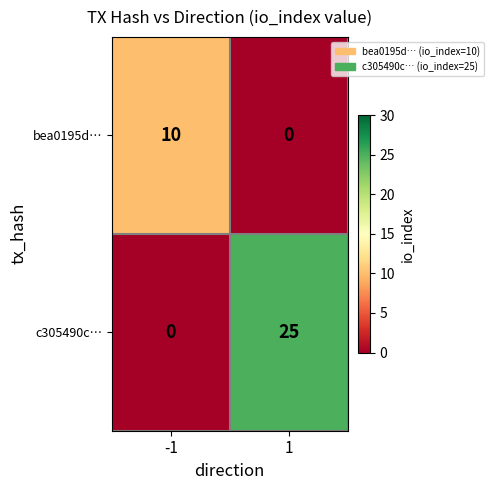

Which series changed the most between -1 and 1?

c305490c…